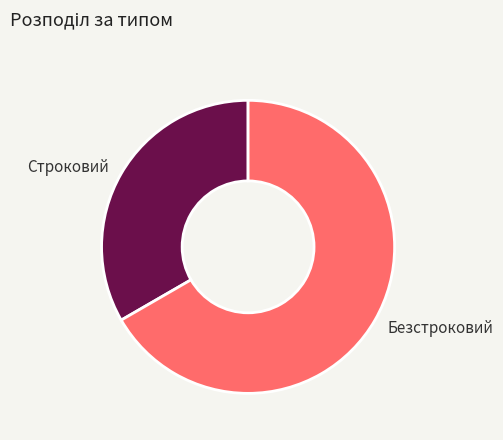

Do Строковий and Безстроковий together represent more than half of the pie?

Yes